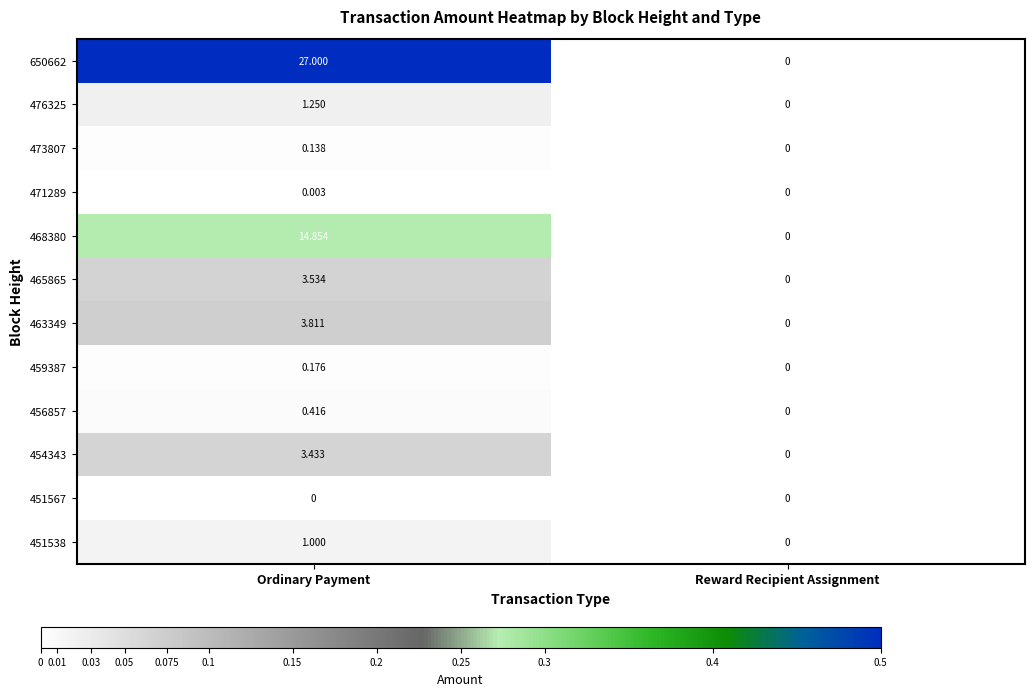

Rank the categories by 473807 value from lowest to highest.

Reward Recipient Assignment, Ordinary Payment